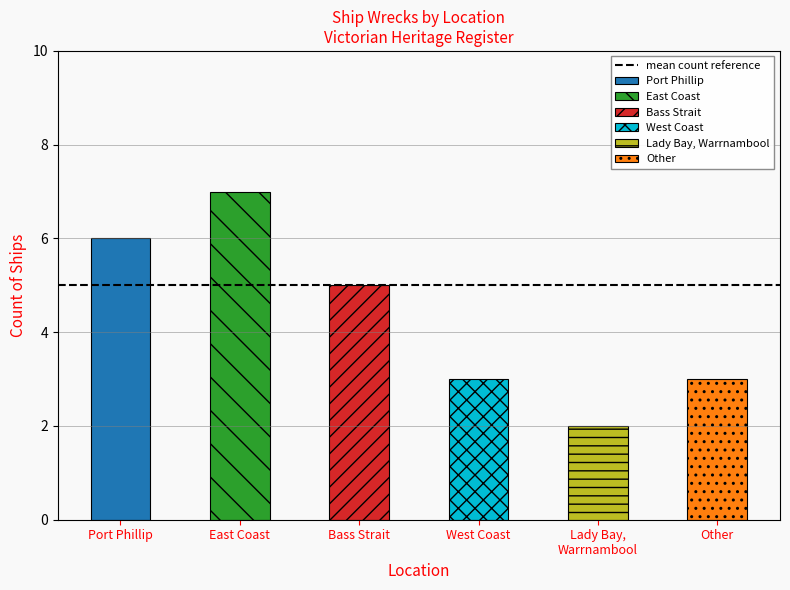

The chart shows a value of 2 at Lady Bay, Warrnambool. True or false?

True